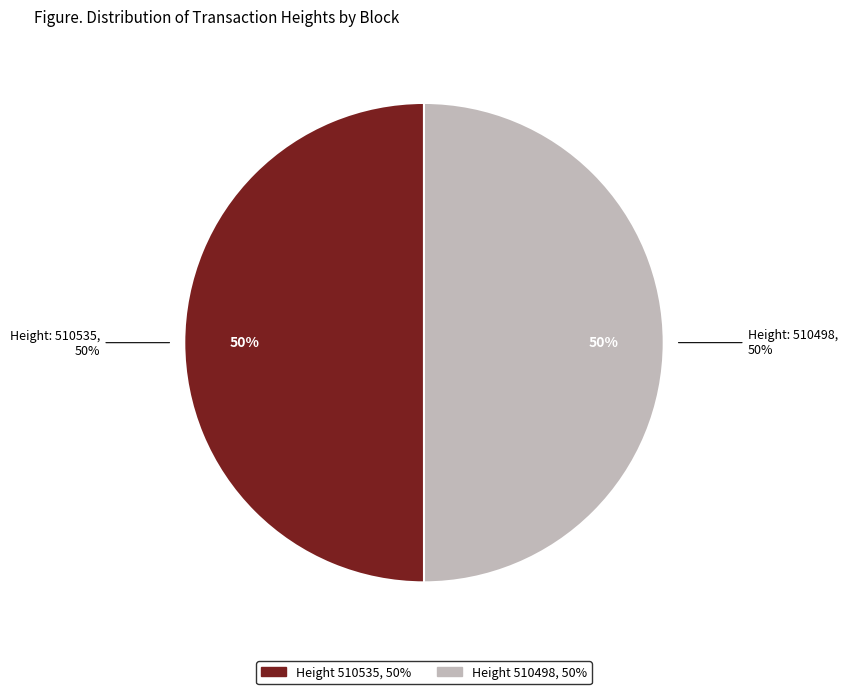

To the nearest percent, what portion does 510535 represent?

50%